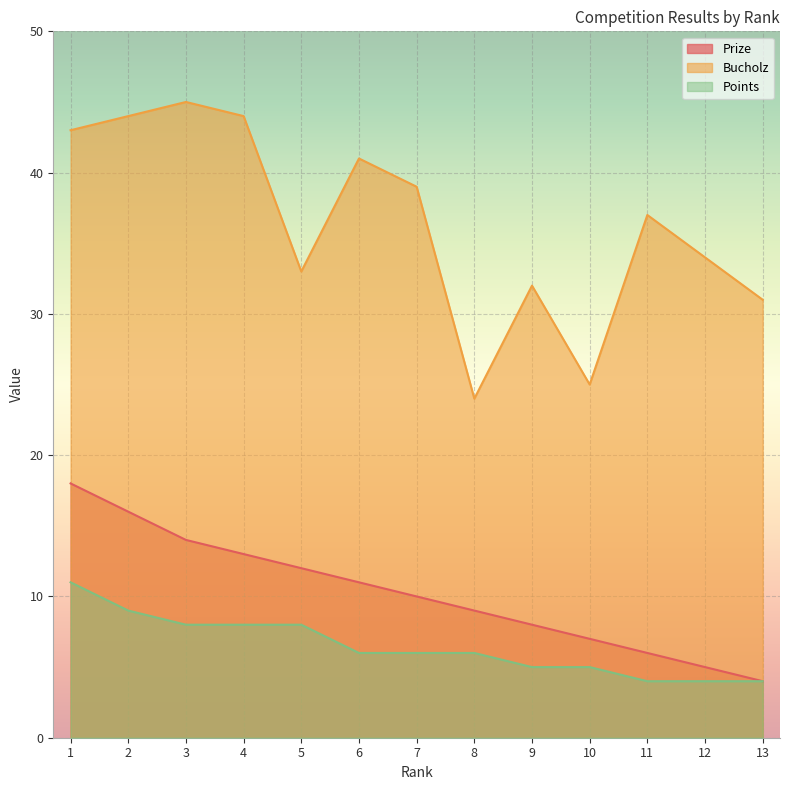

Read the Points value at 5.

8